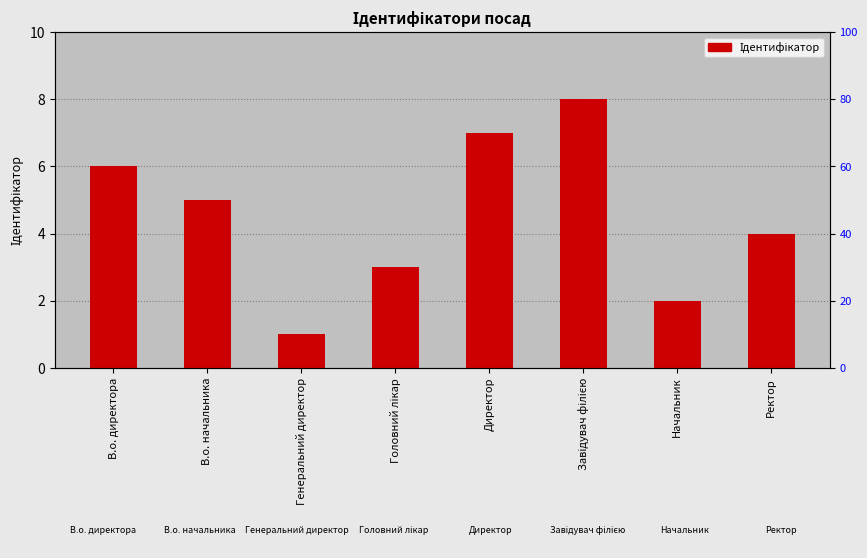

Does the chart contain any negative values?

No